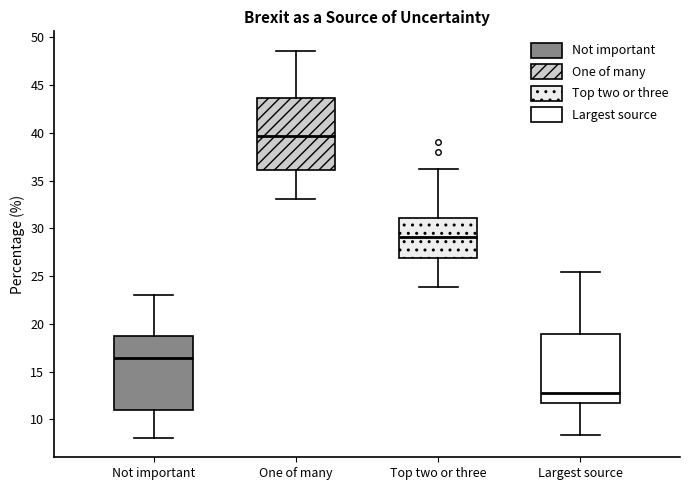

Where does the lower whisker of the box for Top two or three end on the y-axis? The values are not printed on the chart, so give them approximately, as read against the axis.

24.0